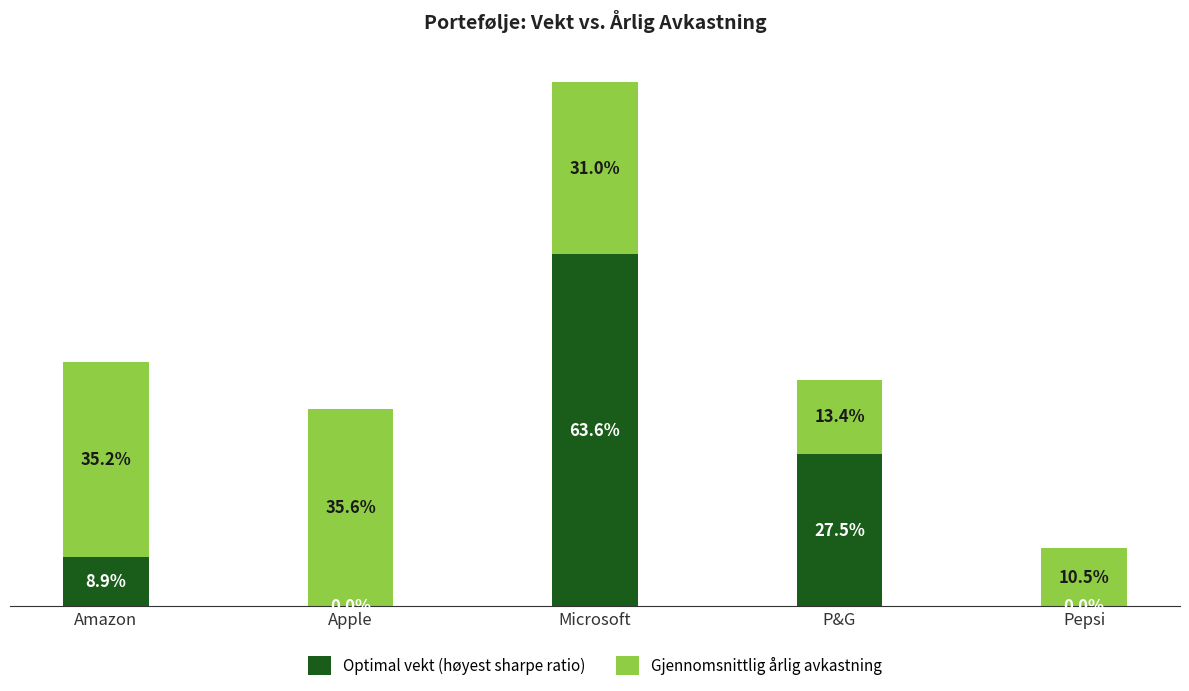

What value does the Optimal vekt (høyest sharpe ratio) series have at Microsoft?

0.6